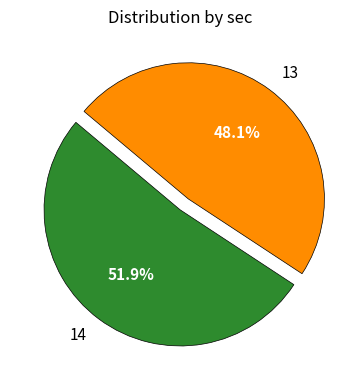

Rank the categories by value from lowest to highest.

13, 14